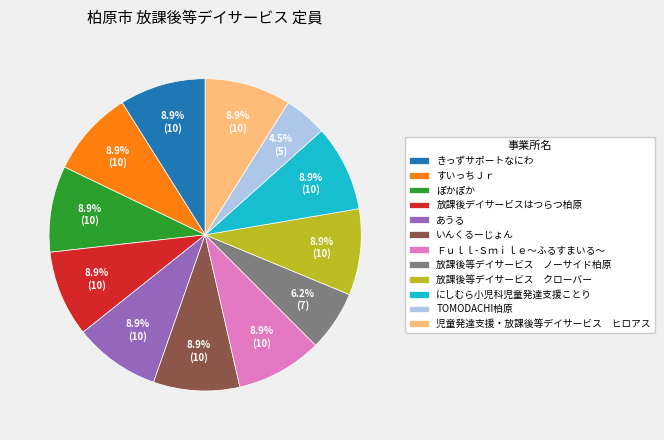

What percentage do いんくるーじょん and あうる together represent?

17.9%